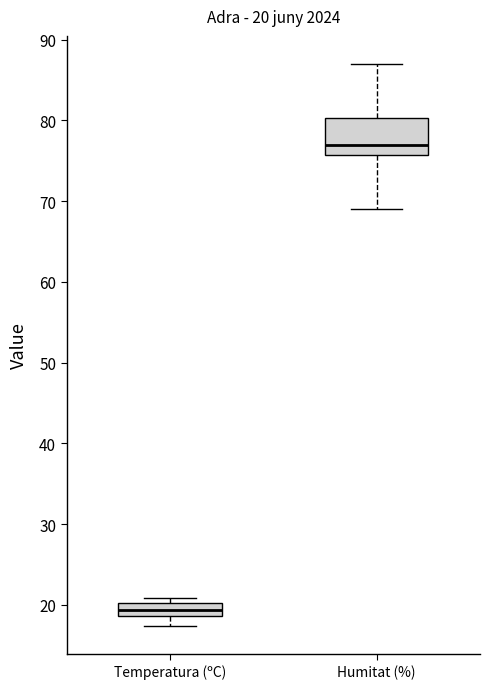

Comparing the boxes themselves (not the whiskers), which one is the tallest?

Humitat (%)